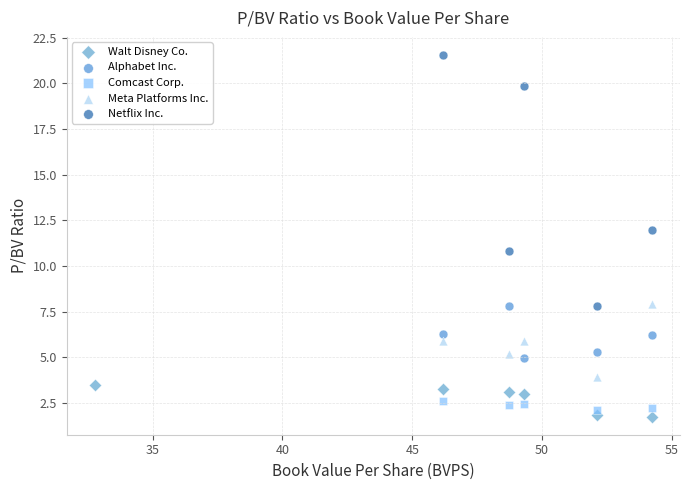

Which series reaches the maximum Y coordinate?

Netflix Inc.